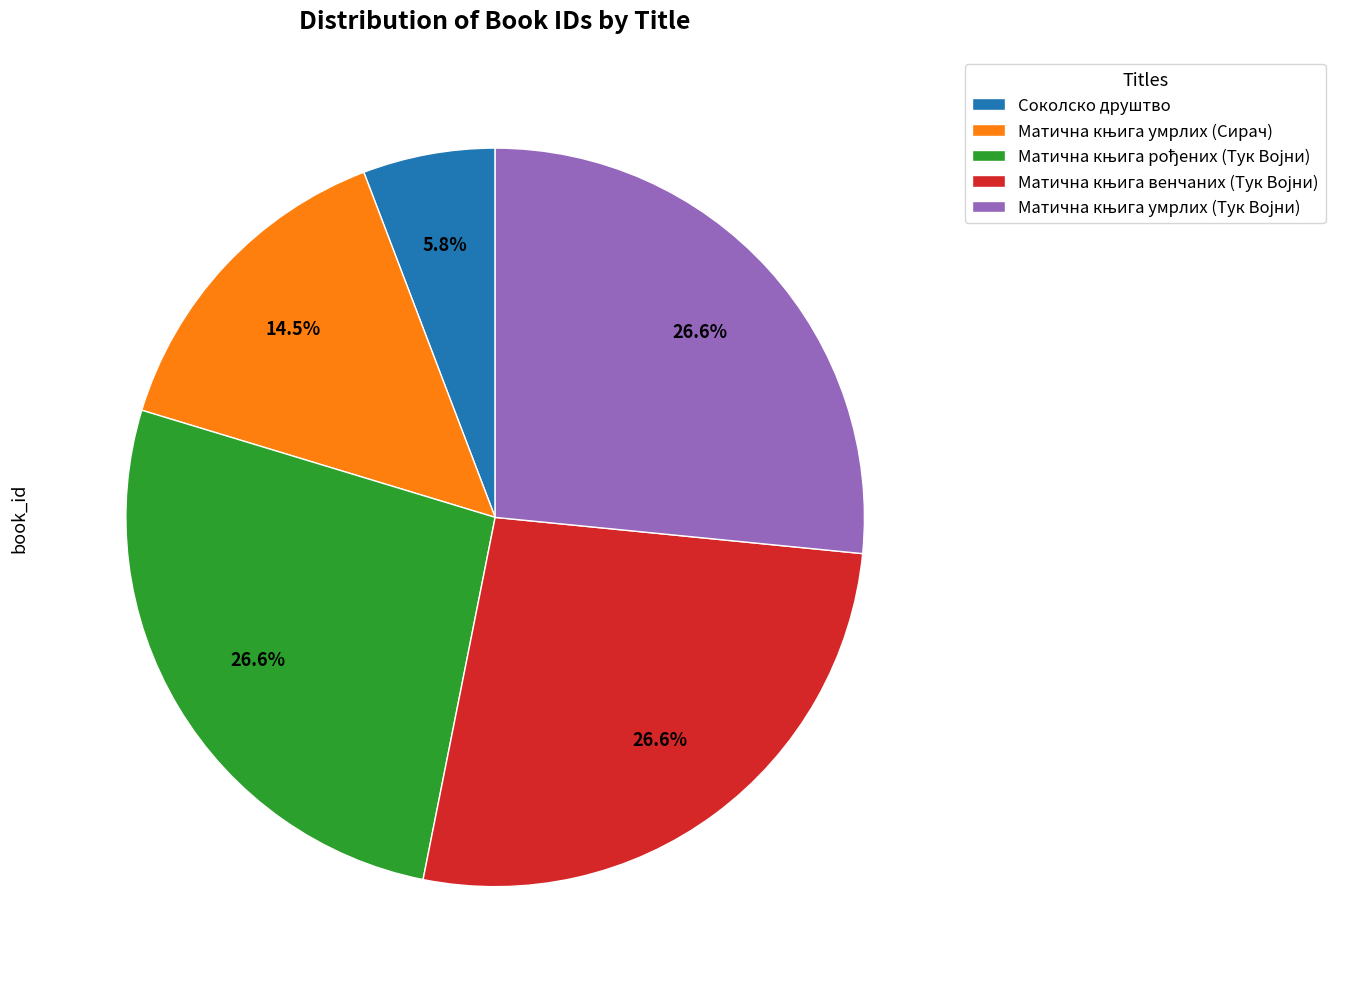

Which slice is the smallest?

Соколско друштво